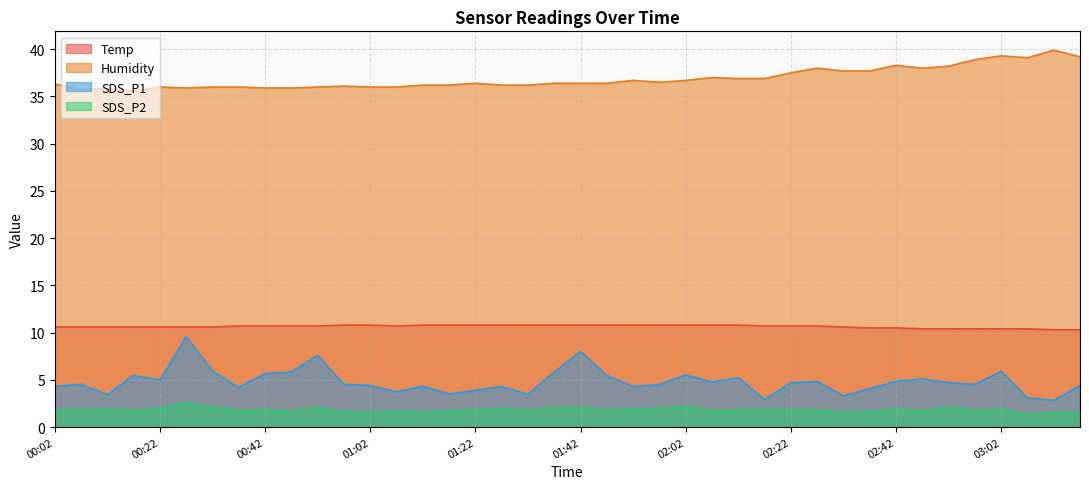

At which category does Temp reach its first local valley?

01:07